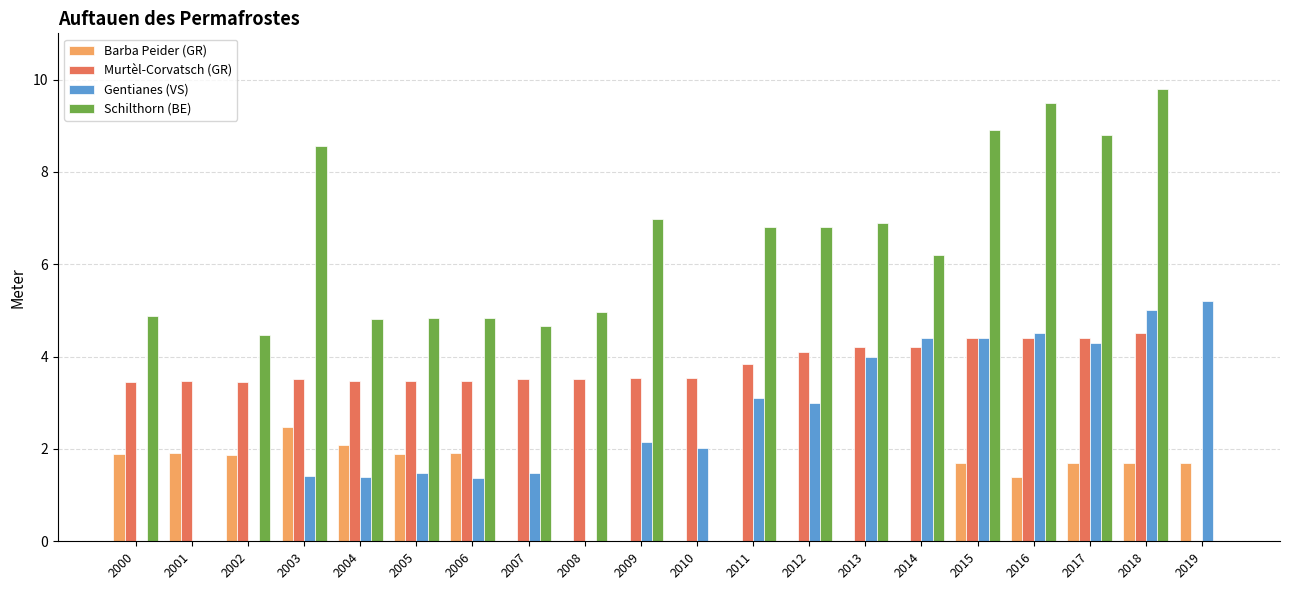

Which series has the largest total across all categories?

Schilthorn (BE)